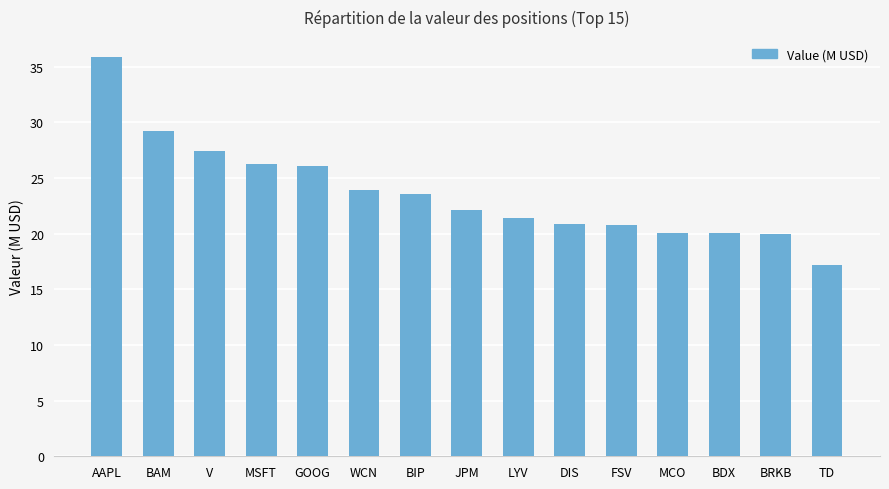

What is the change in value from AAPL to GOOG?

-9.8